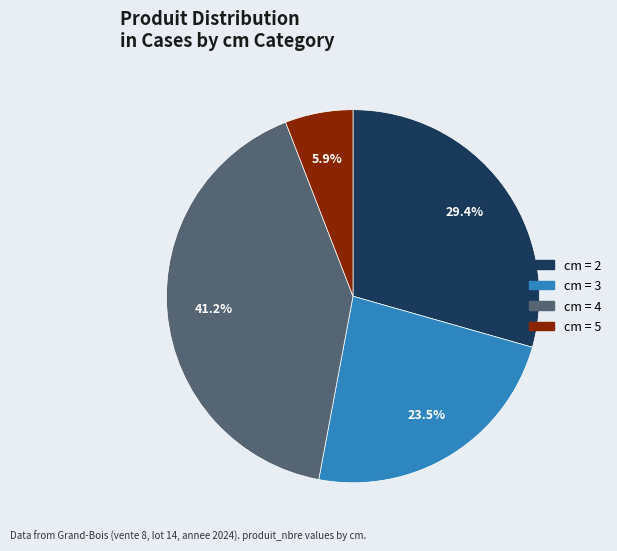

Is there a majority slice in this chart?

No